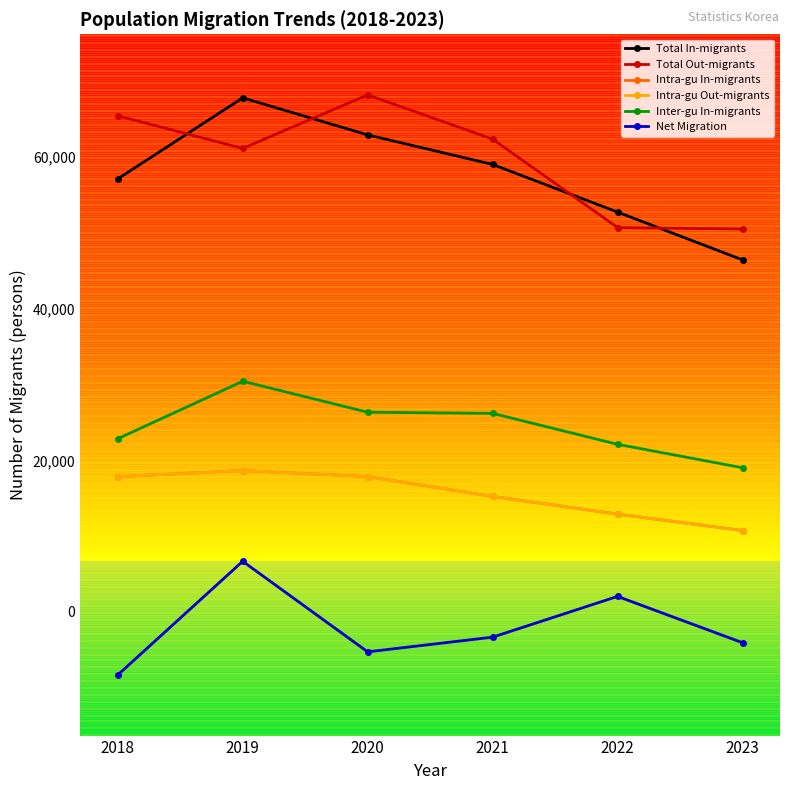

Reading left to right, transcribe all the data shown in this chart.

Total In-migrants: 57147	67841	62953	59054	52764	46456
Total Out-migrants: 65477	61169	68231	62394	50725	50528
Intra-gu In-migrants: 17850	18649	17857	15232	12903	10735
Intra-gu Out-migrants: 17850	18649	17857	15232	12903	10735
Inter-gu In-migrants: 22849	30436	26351	26196	22114	19020
Net Migration: -8330	6672	-5278	-3340	2039	-4072